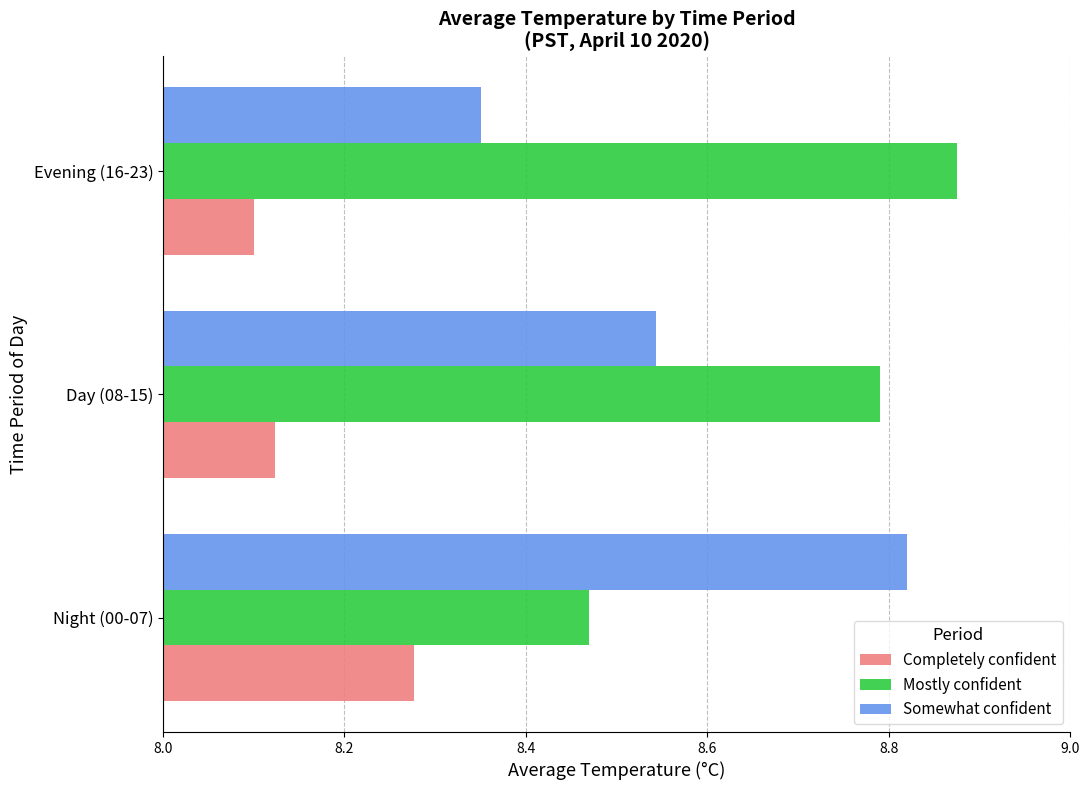

Count the Completely confident values in the range 8 to 9.

3